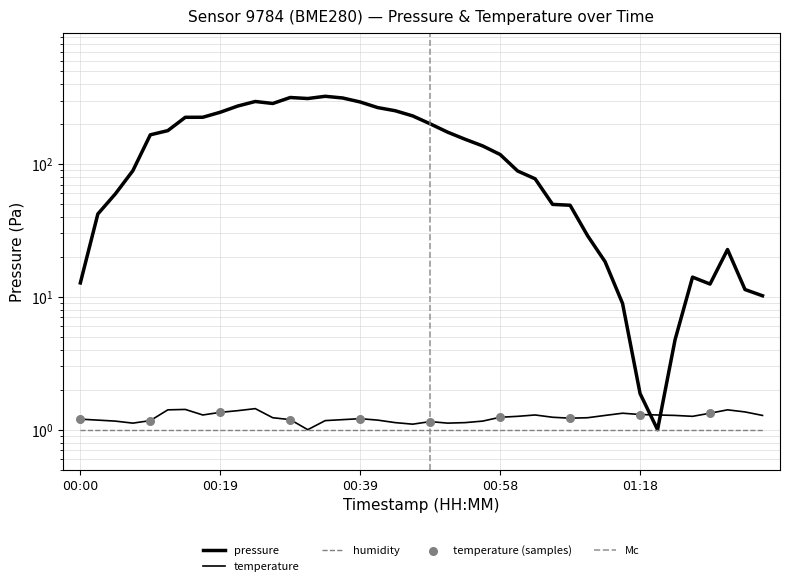

At which category is the sum across all series the highest?

00:34